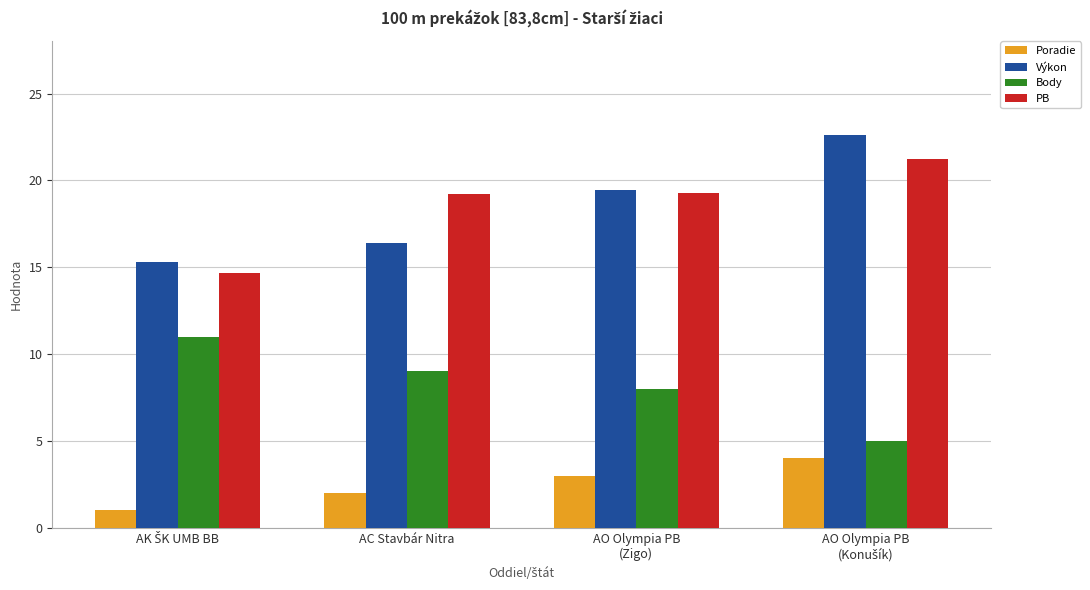

Rank the series by their maximum value, from highest to lowest.

Výkon, PB, Body, Poradie